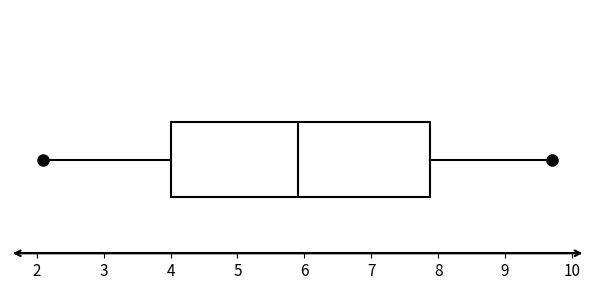

Transcribe this box plot: give where the median line is, the range the box spans, and where the two whiskers end, as read against the x-axis. The values are not printed on the chart, so give them approximately, as read against the axis.

median 5.9, box 4.0 to 7.9, whiskers 2.1 to 9.7